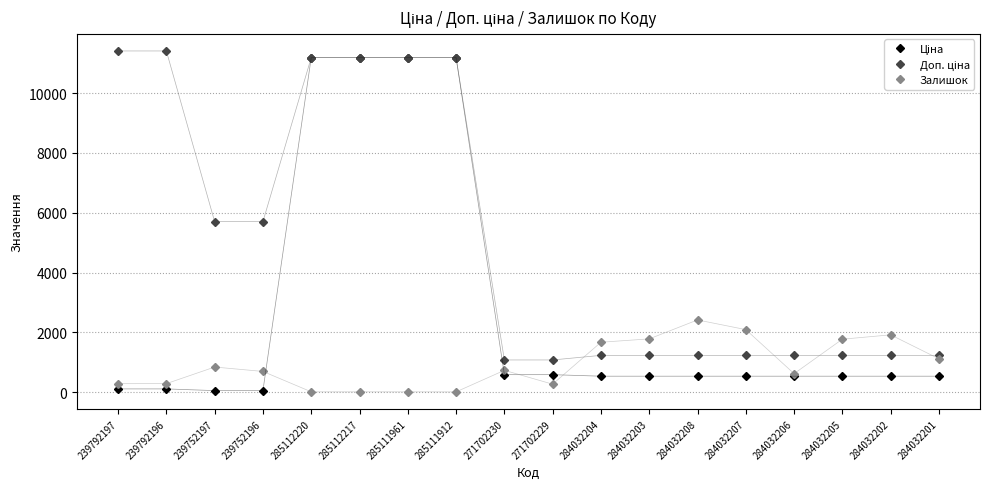

How many lines are shown in the chart?

3